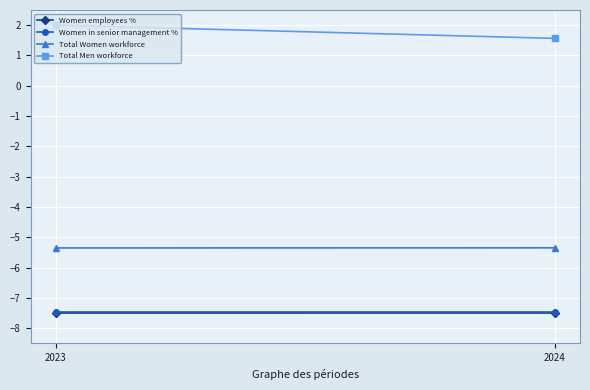

Rank the series at 2023 from highest to lowest value.

Total Men workforce, Total Women workforce, Women in senior management %, Women employees %